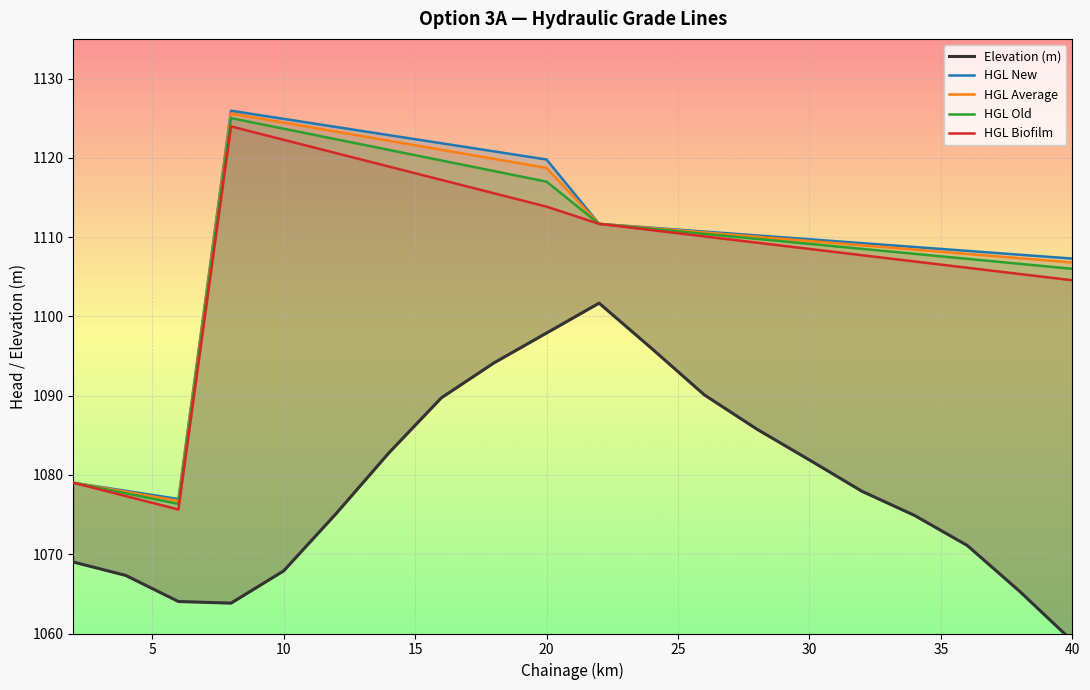

True or false: HGL Old and HGL Average cross at least once.

False